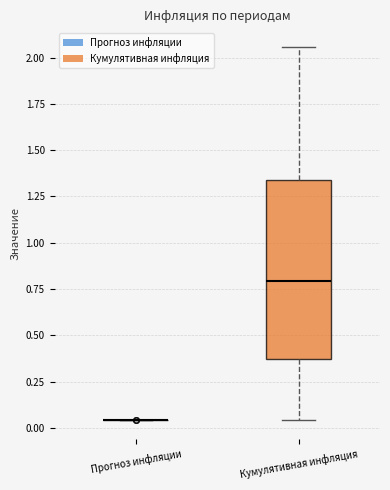

Reading left to right, transcribe this box plot: for each box, give where its median line is, the range the box spans, and where its two whiskers end, as read against the y-axis. The values are not printed on the chart, so give them approximately, as read against the axis.

Прогноз инфляции: box collapsed to a line at 0.05, whiskers 0.05 to 0.05
Кумулятивная инфляция: median 0.80, box 0.35 to 1.35, whiskers 0.05 to 2.05